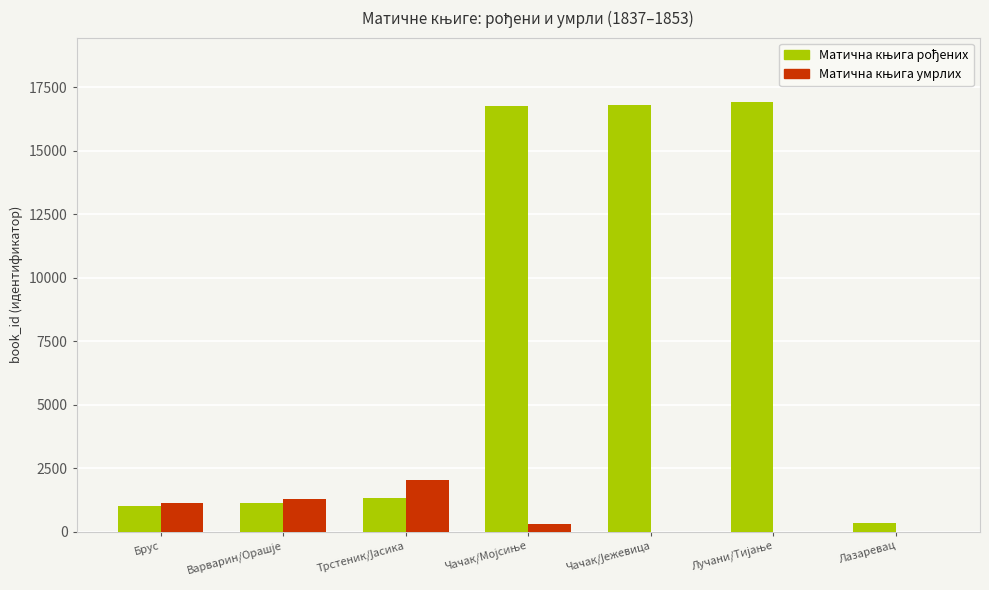

What is the total value across all series at Брус?

2140